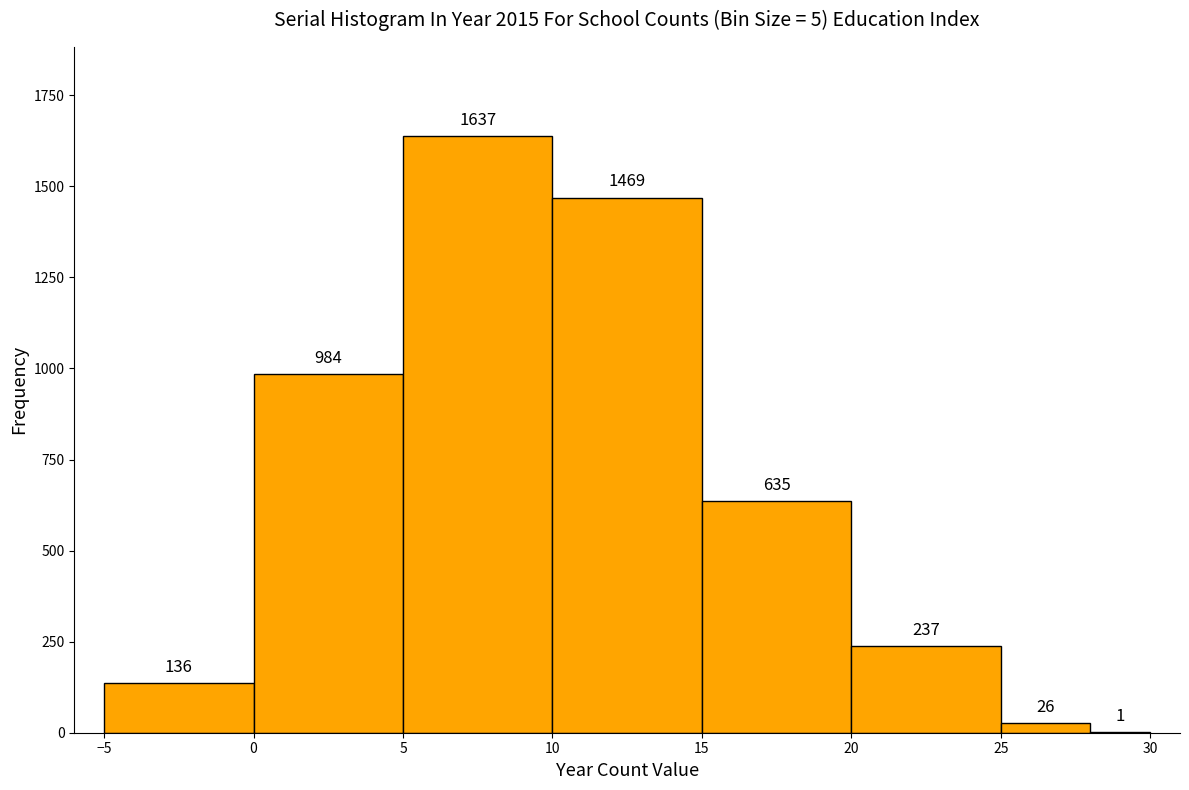

Over which range of the x-axis is the bar tallest?

5 to 10